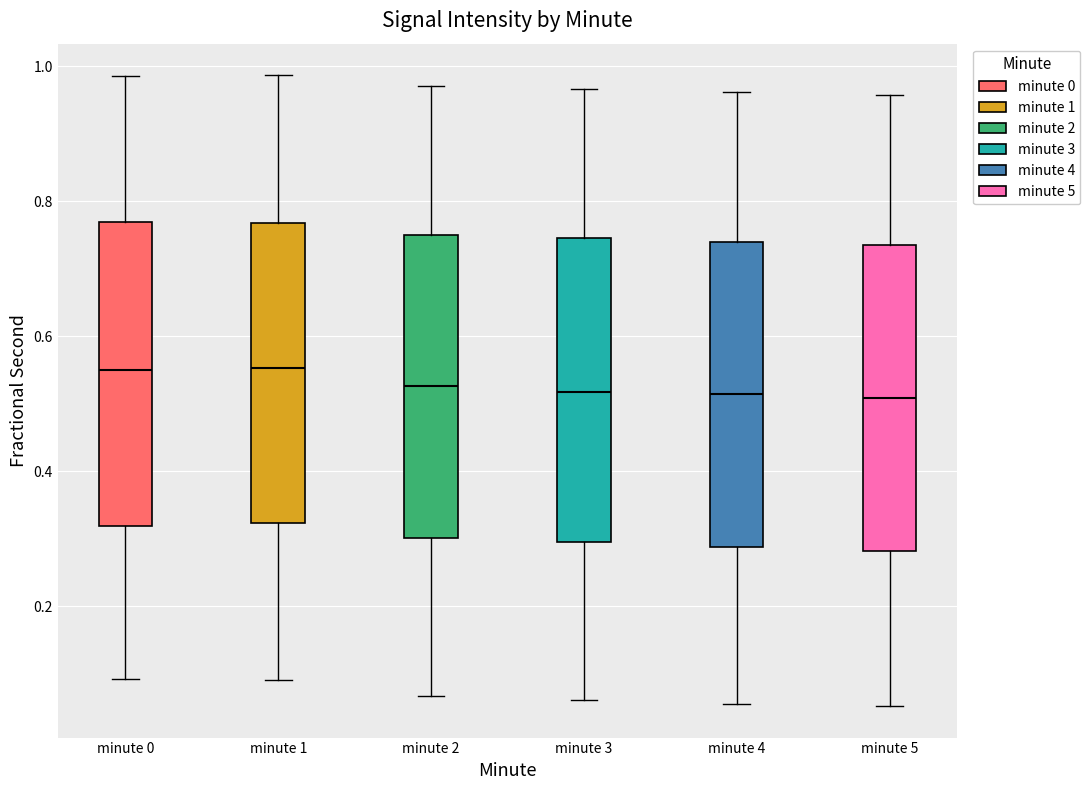

Where does the lower whisker of the box for minute 4 end on the y-axis? The values are not printed on the chart, so give them approximately, as read against the axis.

0.06